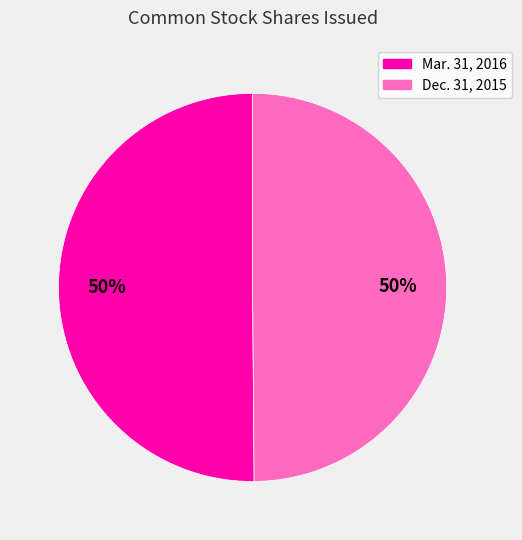

To the nearest percent, what is the average slice percentage?

50%